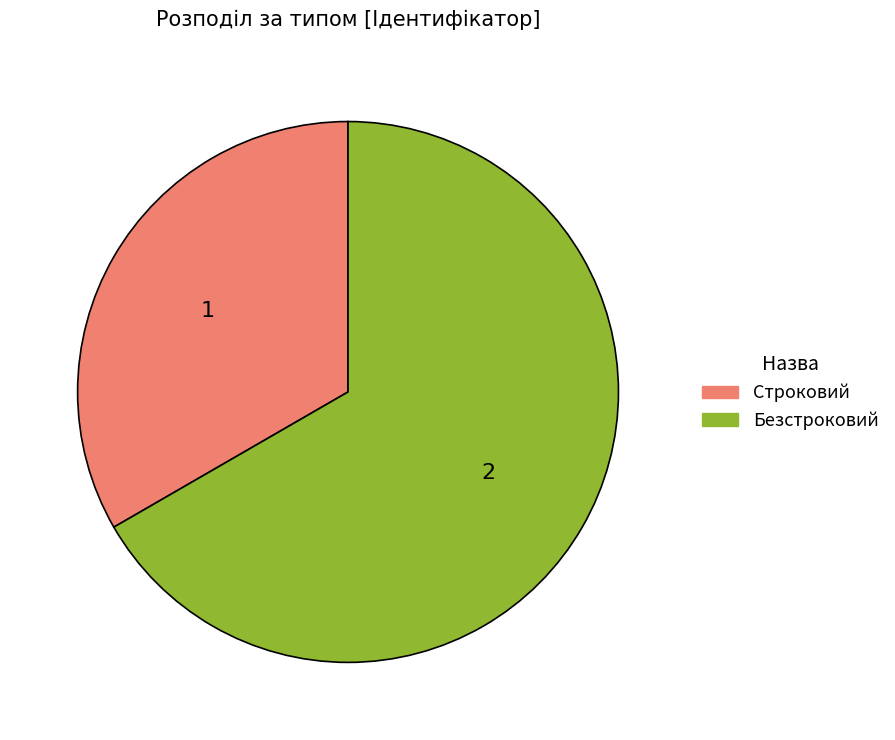

Rank the categories by value from highest to lowest.

Безстроковий, Строковий